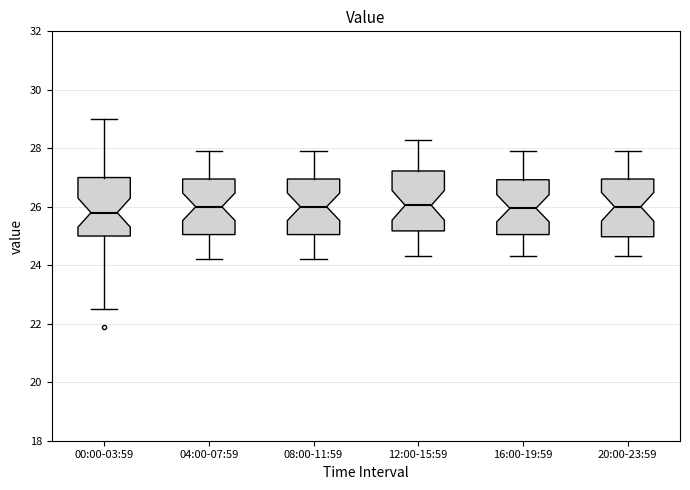

Reading left to right, transcribe this box plot: for each box, give where its median line is, the range the box spans, and where its two whiskers end, as read against the y-axis. The values are not printed on the chart, so give them approximately, as read against the axis.

00:00-03:59: median 25.8, box 25.0 to 27.0, whiskers 22.6 to 29.0
04:00-07:59: median 26.0, box 25.0 to 27.0, whiskers 24.2 to 28.0
08:00-11:59: median 26.0, box 25.0 to 27.0, whiskers 24.2 to 28.0
12:00-15:59: median 26.0, box 25.2 to 27.2, whiskers 24.4 to 28.4
16:00-19:59: median 26.0, box 25.0 to 27.0, whiskers 24.4 to 28.0
20:00-23:59: median 26.0, box 25.0 to 27.0, whiskers 24.4 to 28.0